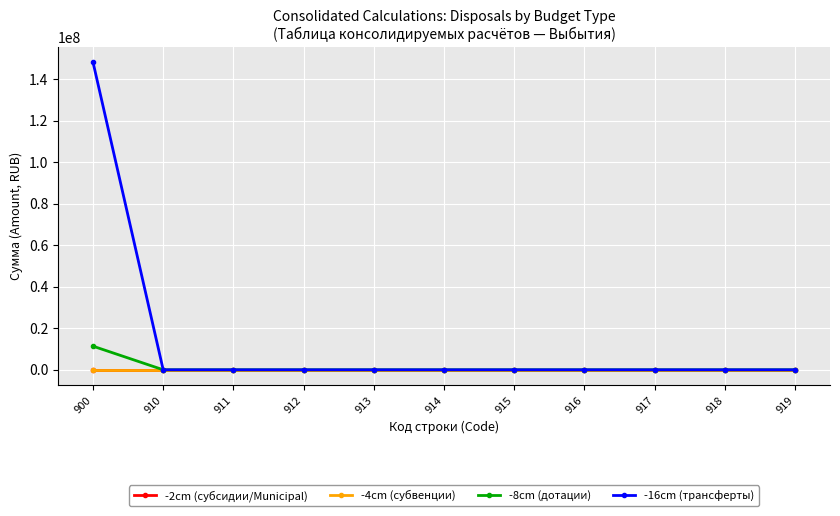

What is the maximum value for -16cm (трансферты)?

148258358.9